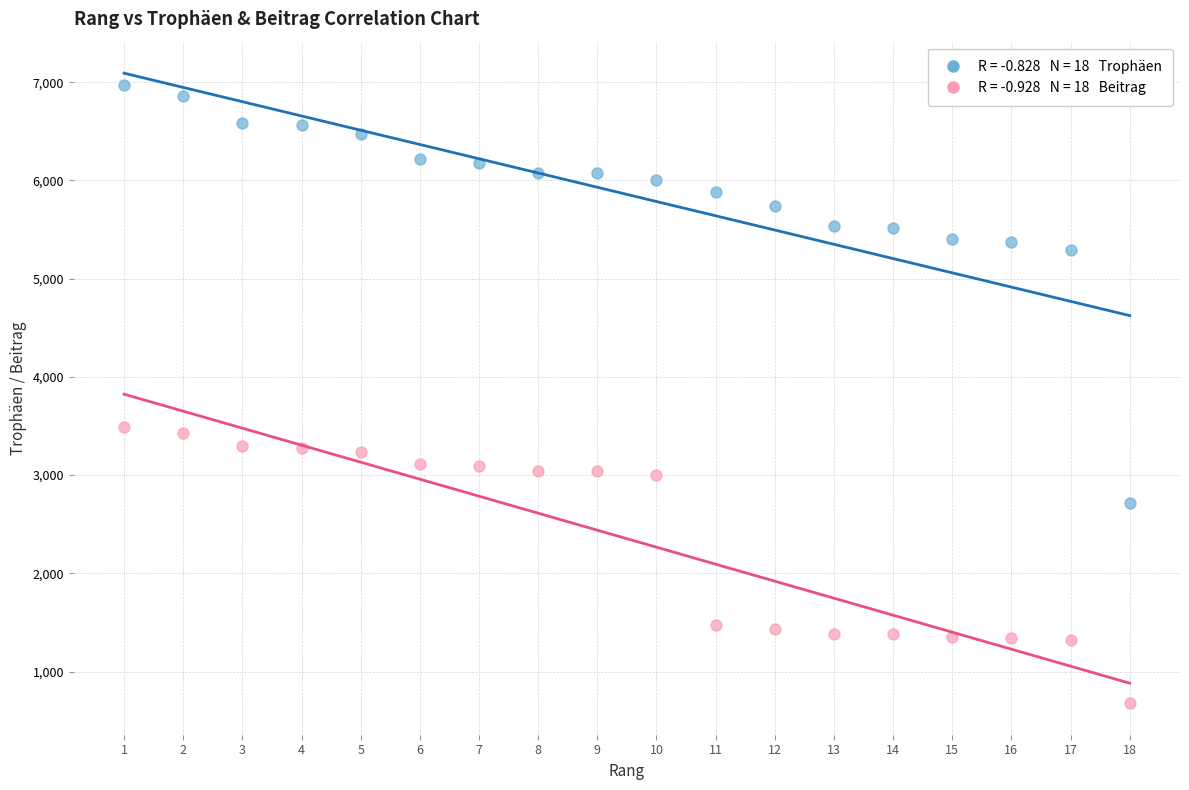

Across all data points, what is the range of Y values (max minus min)?

6293